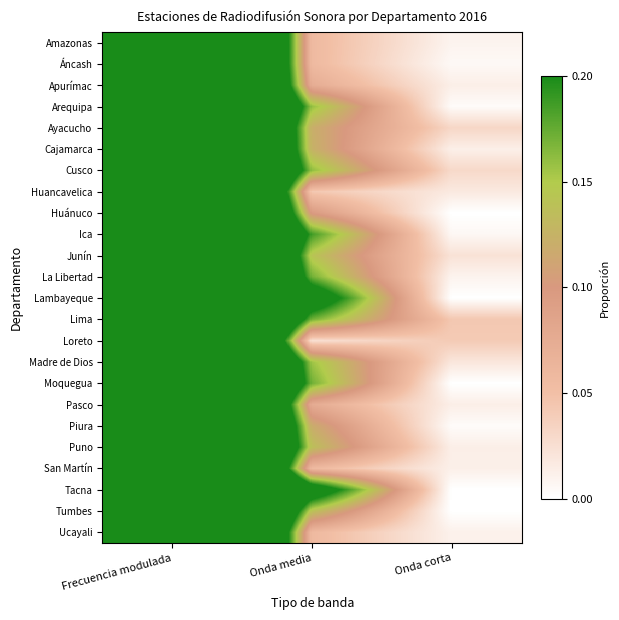

Rank the series at Onda corta from lowest to highest value.

Huánuco, Lambayeque, Moquegua, Tacna, Tumbes, Piura, Arequipa, Áncash, Ica, Amazonas, La Libertad, Ucayali, San Martín, Cajamarca, Apurímac, Puno, Pasco, Huancavelica, Madre de Dios, Junín, Cusco, Ayacucho, Loreto, Lima